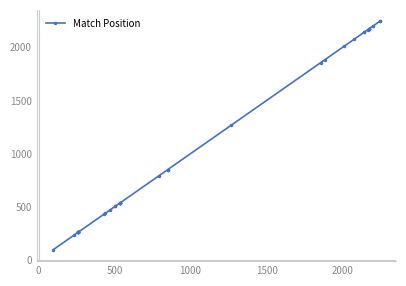

Reading left to right, list all the values displayed in this chart.

96	233	259	260	260	260	260	260	260	260	260	432	440	467	503	503	536	536	536	536	537	538	793	850	850	1268	1857	1884	2010	2076	2140	2140	2167	2171	2174	2174	2174	2201	2245	2245